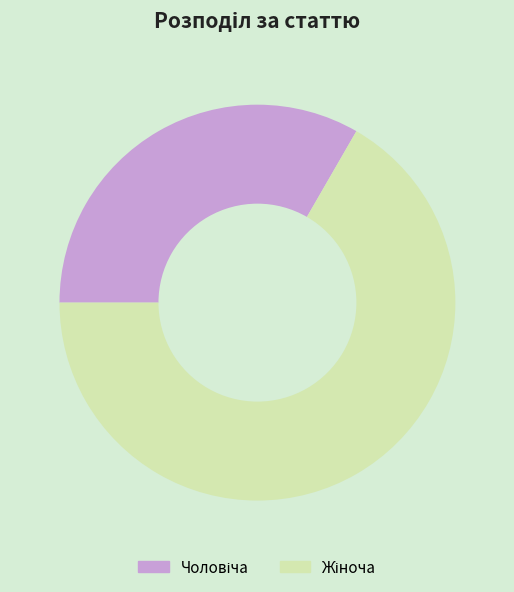

Is there a majority slice in this chart?

Yes